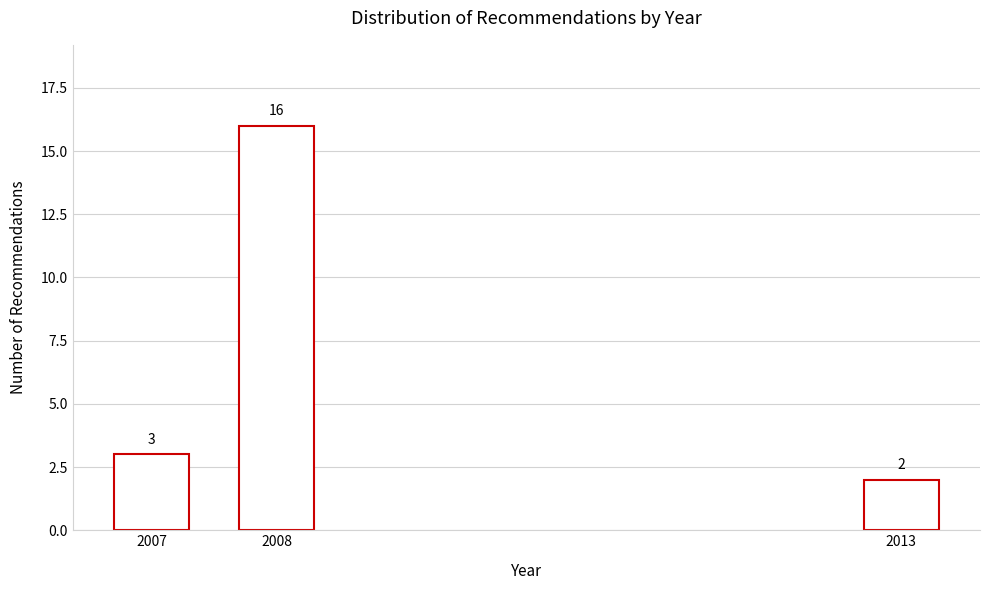

Reading right to left, list all the values displayed in this chart.

2013=2	2008=16	2007=3